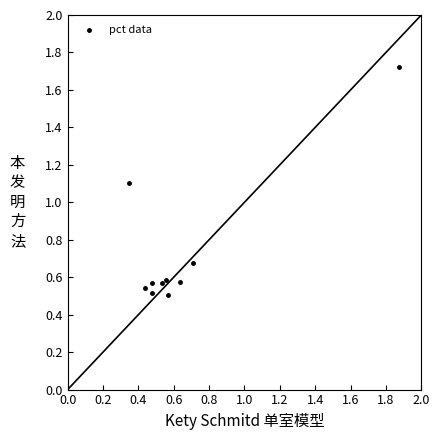

What Y value in the scatter plot is closest to 1?

1.1